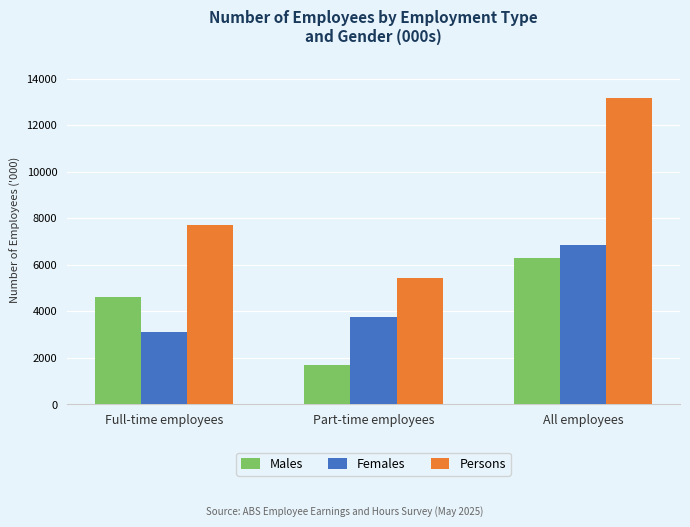

List the series in order of their peak value, lowest first.

Males, Females, Persons